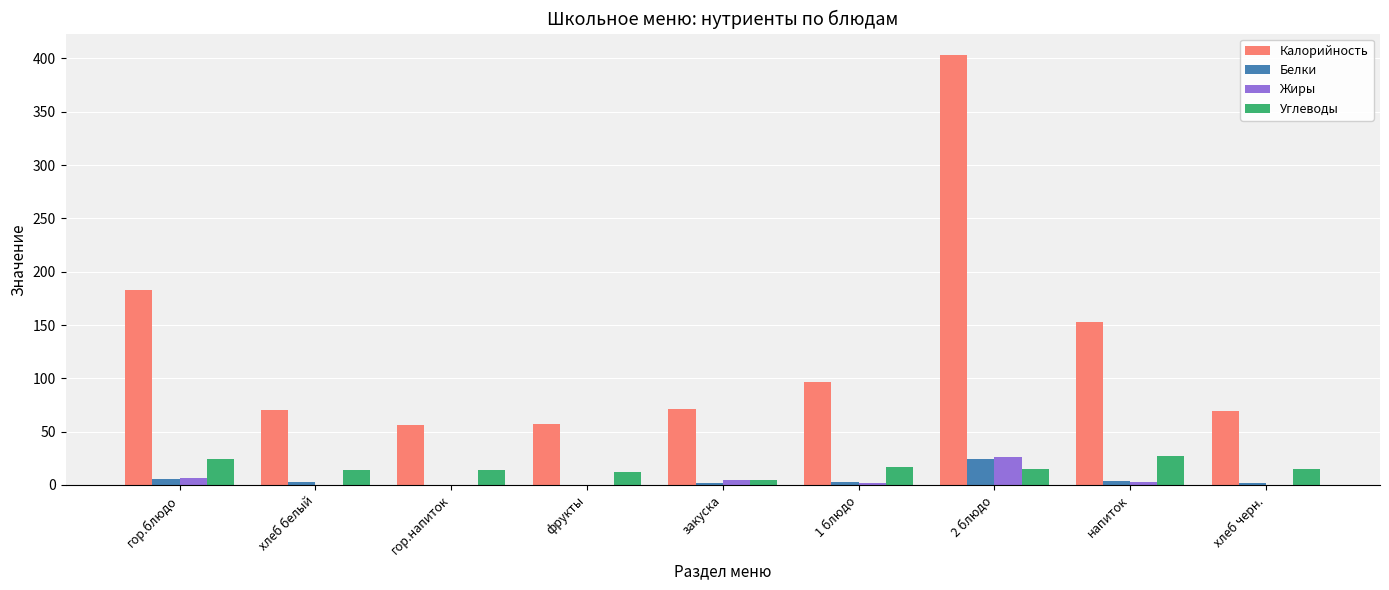

At which category is the sum across all series the highest?

2 блюдо